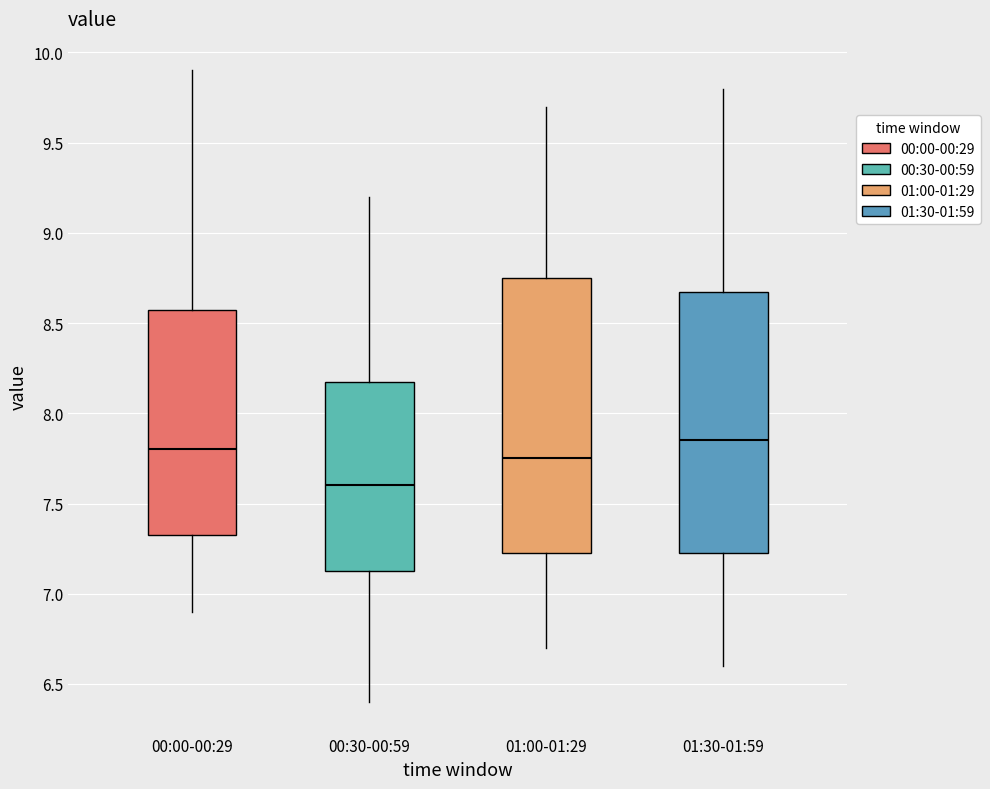

Which box's median line is the lowest?

00:30-00:59